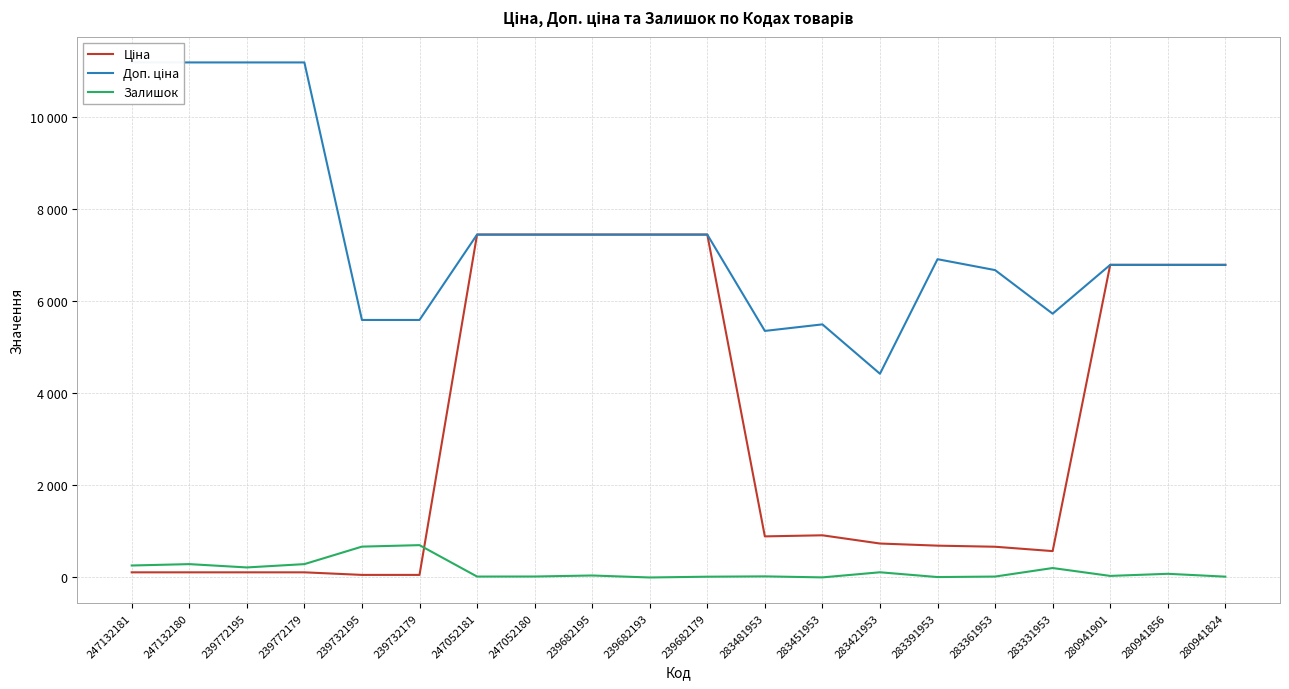

Count the number of data series in this chart.

3